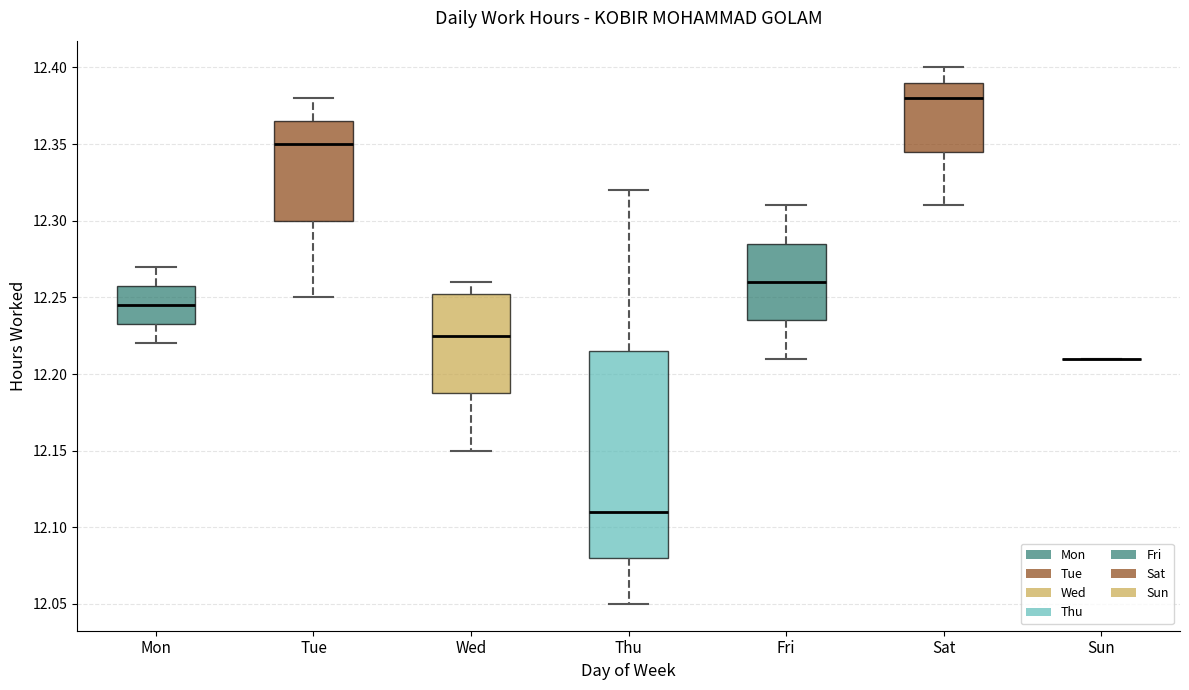

Reading left to right, transcribe this box plot: for each box, give where its median line is, the range the box spans, and where its two whiskers end, as read against the y-axis. The values are not printed on the chart, so give them approximately, as read against the axis.

Mon: median 12.245, box 12.235 to 12.260, whiskers 12.220 to 12.270
Tue: median 12.350, box 12.300 to 12.365, whiskers 12.250 to 12.380
Wed: median 12.225, box 12.190 to 12.255, whiskers 12.150 to 12.260
Thu: median 12.110, box 12.080 to 12.215, whiskers 12.050 to 12.320
Fri: median 12.260, box 12.235 to 12.285, whiskers 12.210 to 12.310
Sat: median 12.380, box 12.345 to 12.390, whiskers 12.310 to 12.400
Sun: box collapsed to a line at 12.210, whiskers 12.210 to 12.210